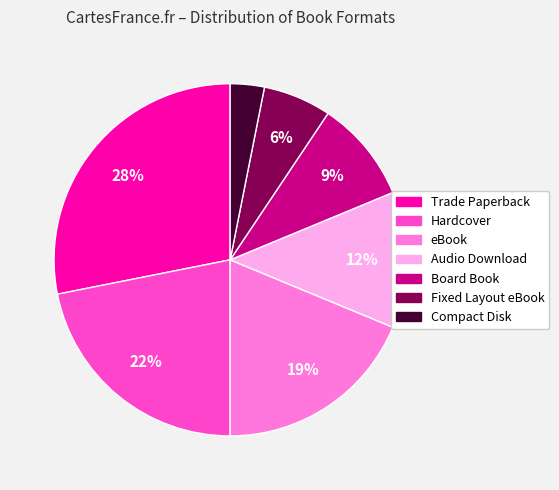

Which has a higher value, Compact Disk or Hardcover?

Hardcover